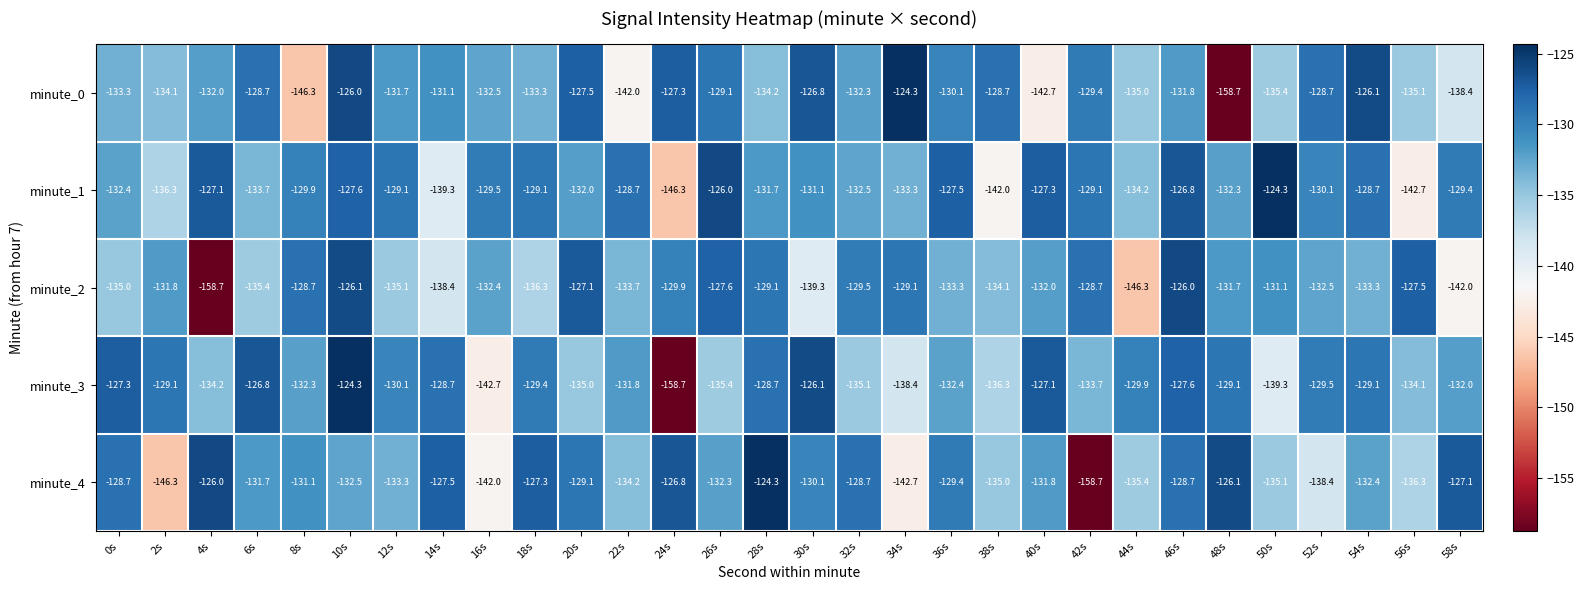

True or false: minute_1 has a value of -139.3 at 14s.

True